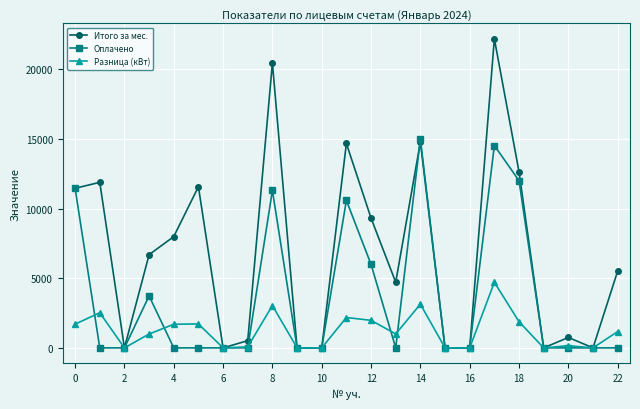

True or false: Оплачено has more than 0 interior local peaks.

True